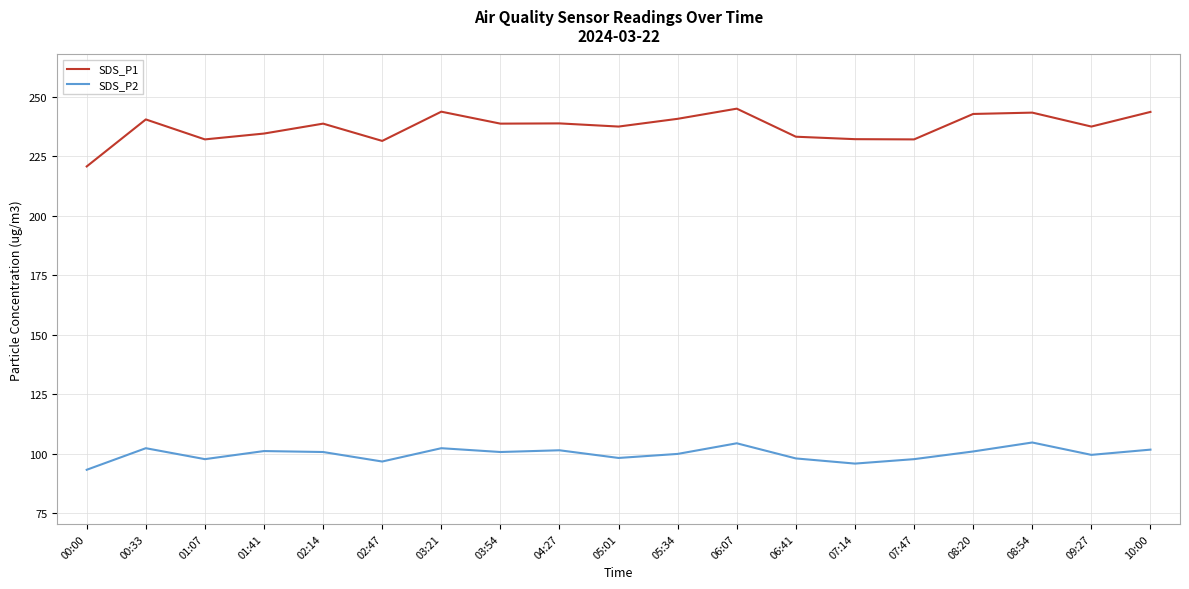

What is the sum of all SDS_P2 values?

1897.0